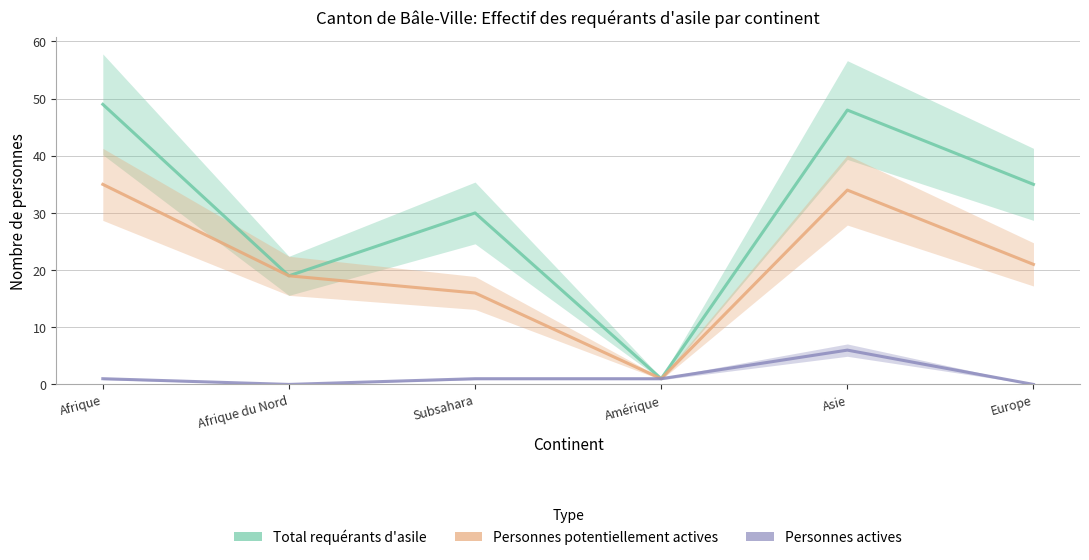

Where does the Total requérants d'asile series first go above 35?

Afrique